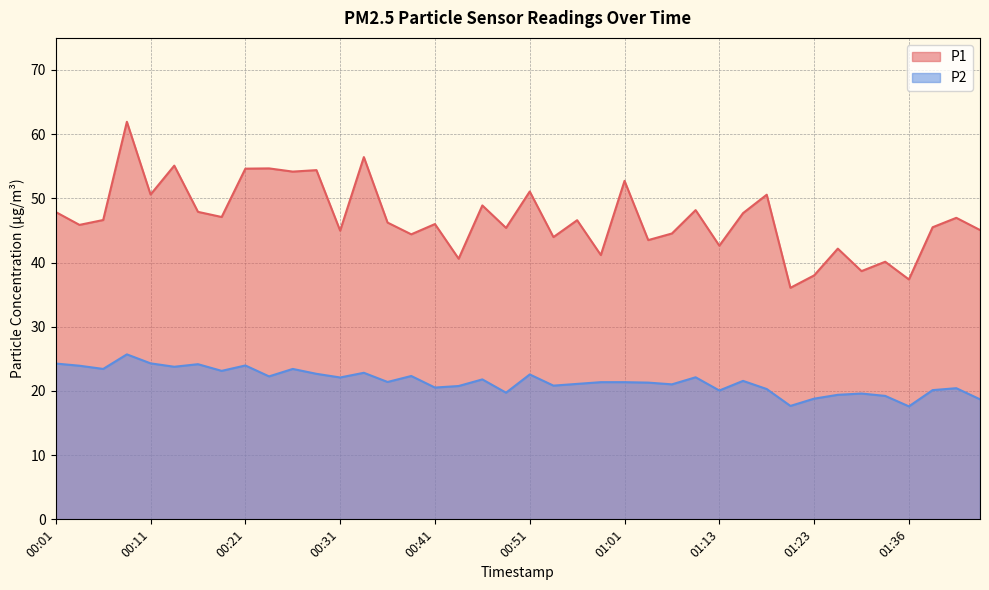

What is the greatest value displayed?

61.9